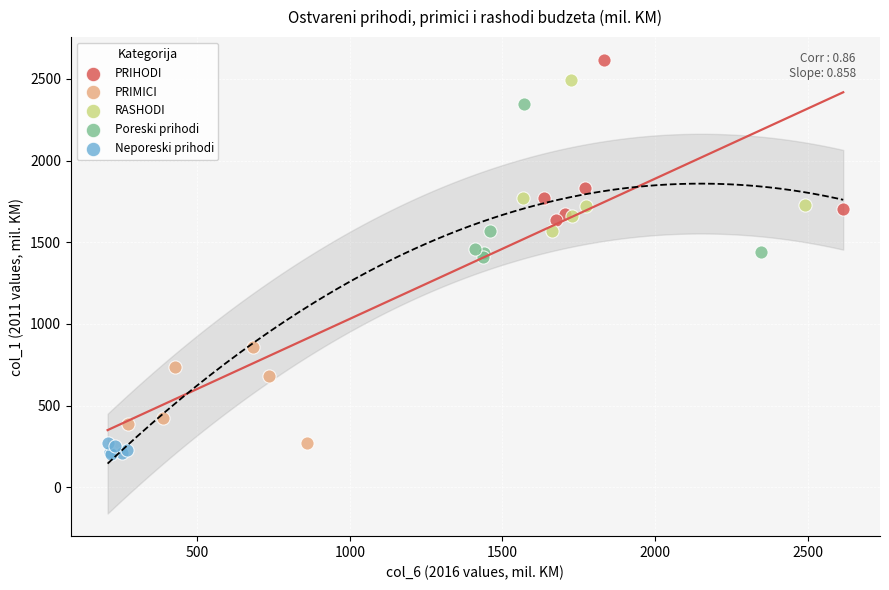

Which series has the widest spread of Y values?

PRIHODI